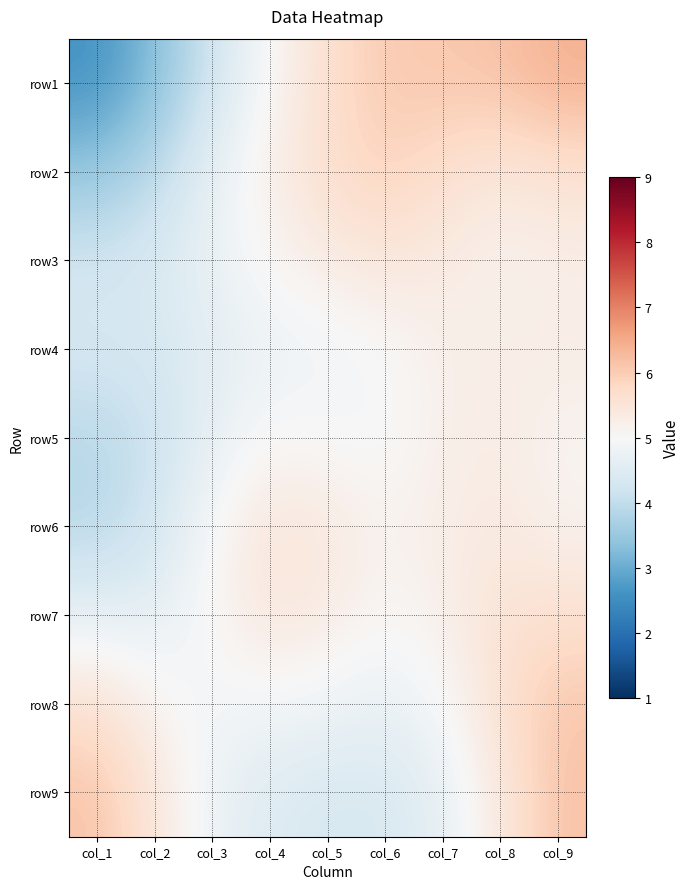

How many categories are shown in the chart?

9